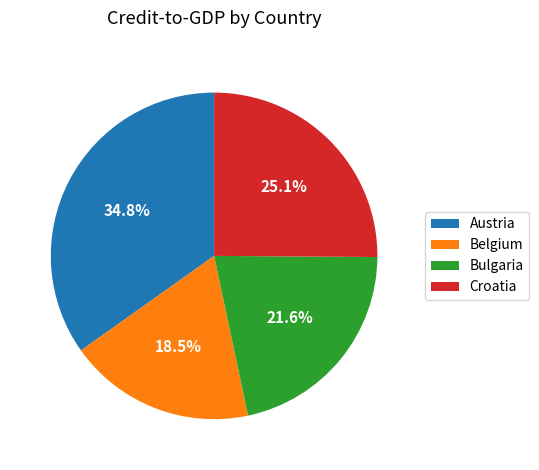

Is the sum of Belgium and Bulgaria greater than half?

No